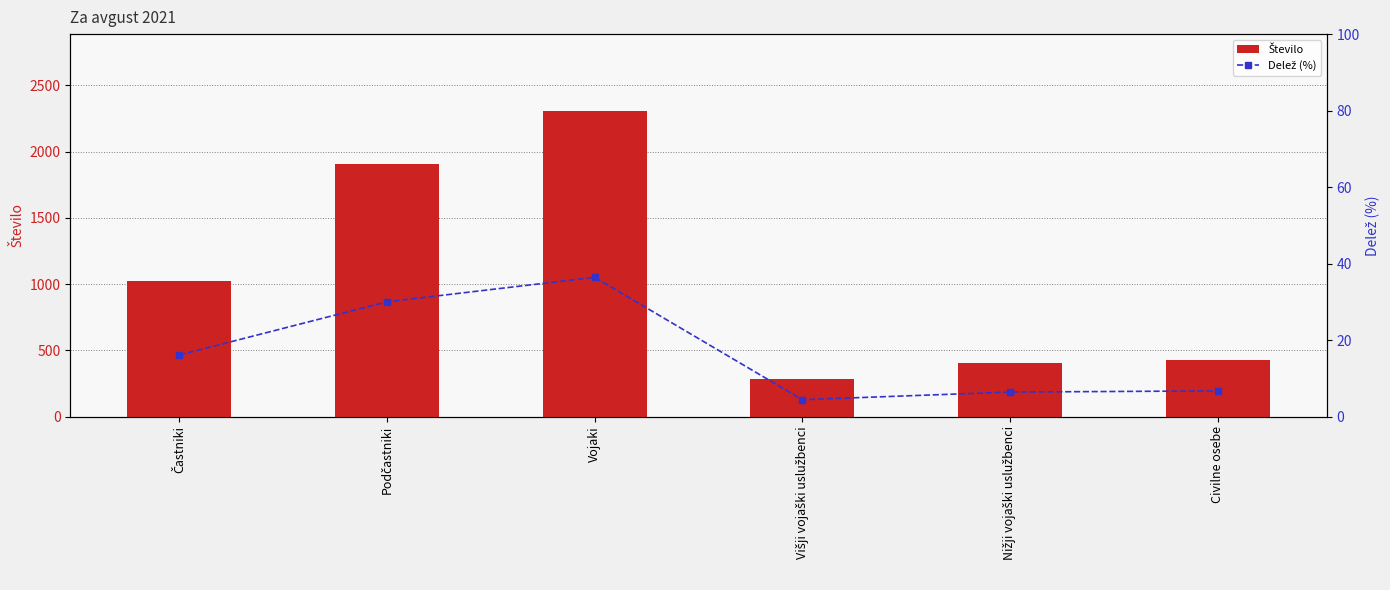

Reading left to right, extract all data points from this chart.

Število: 1023.0	1905.0	2310.0	280.0	404.0	425.0
Delež (%): 16.1	30.0	36.4	4.4	6.4	6.7